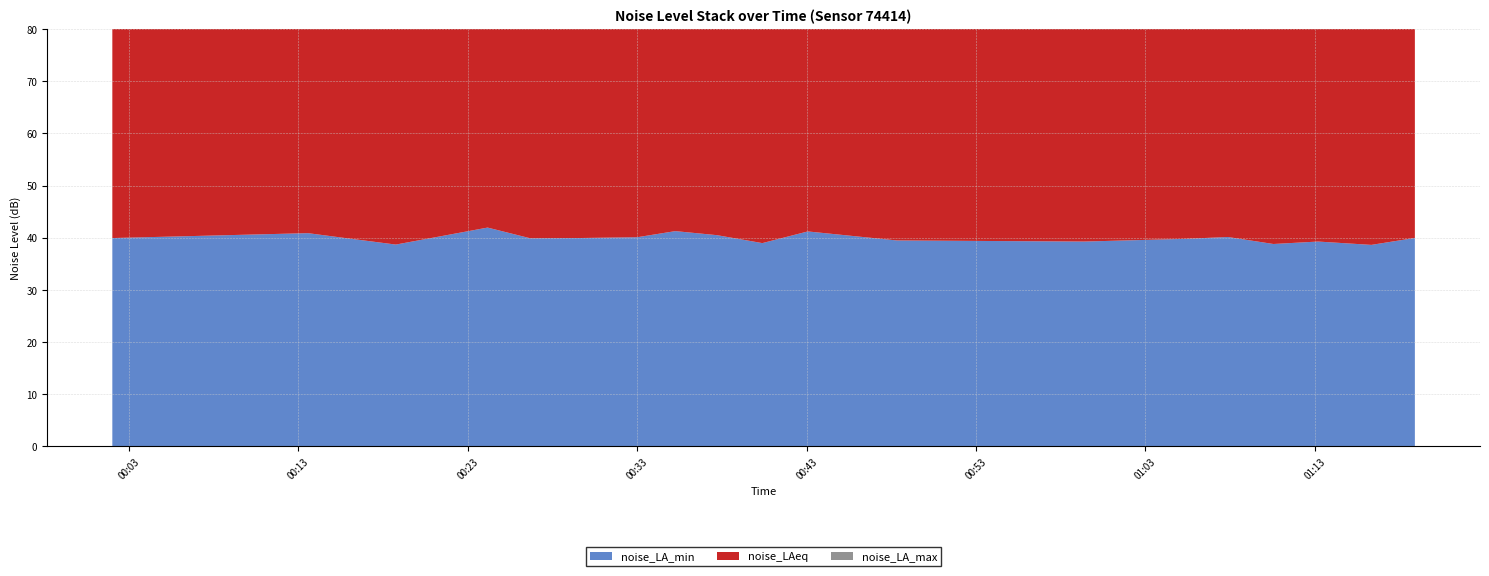

Reading left to right, extract all data points from this chart.

noise_LA_min: 40.0	40.9	39.8	38.7	42.0	39.9	40.0	40.1	41.3	40.5	39.0	41.2	39.5	39.3	39.8	40.1	38.8	39.3	38.6	40.0
noise_LAeq: 46.3	49.2	44.0	43.4	52.9	44.8	45.7	44.8	53.2	44.6	43.1	47.5	43.5	44.9	45.0	44.1	44.1	42.8	46.3	44.2
noise_LA_max: 55.6	59.3	53.0	53.7	61.6	51.3	59.7	52.4	61.1	51.1	47.7	56.2	50.0	60.1	52.5	52.1	53.3	49.0	55.6	53.4